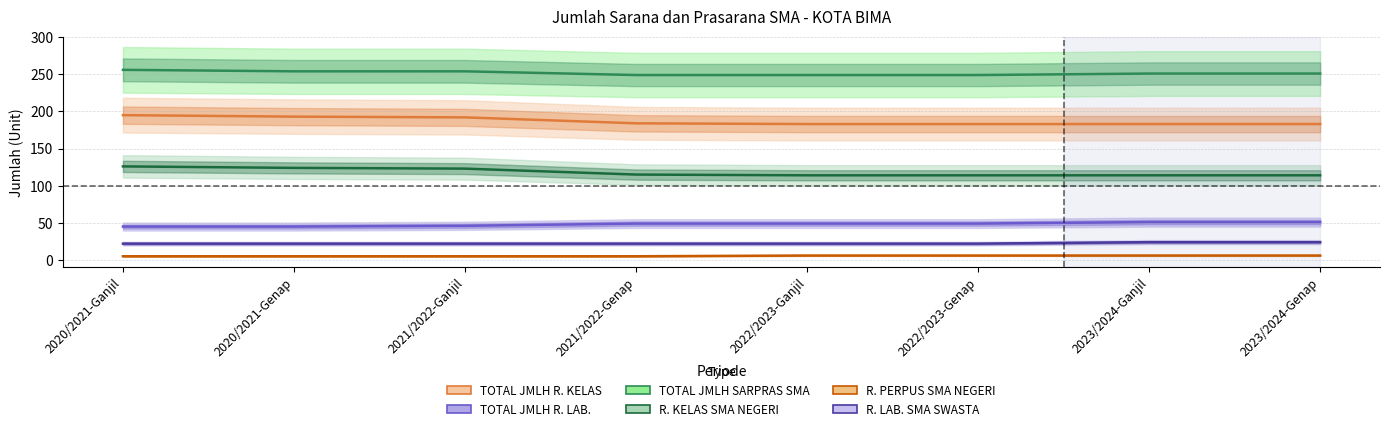

The TOTAL JMLH R. LAB. series shows 16 at 2023/2024-Genap. True or false?

False